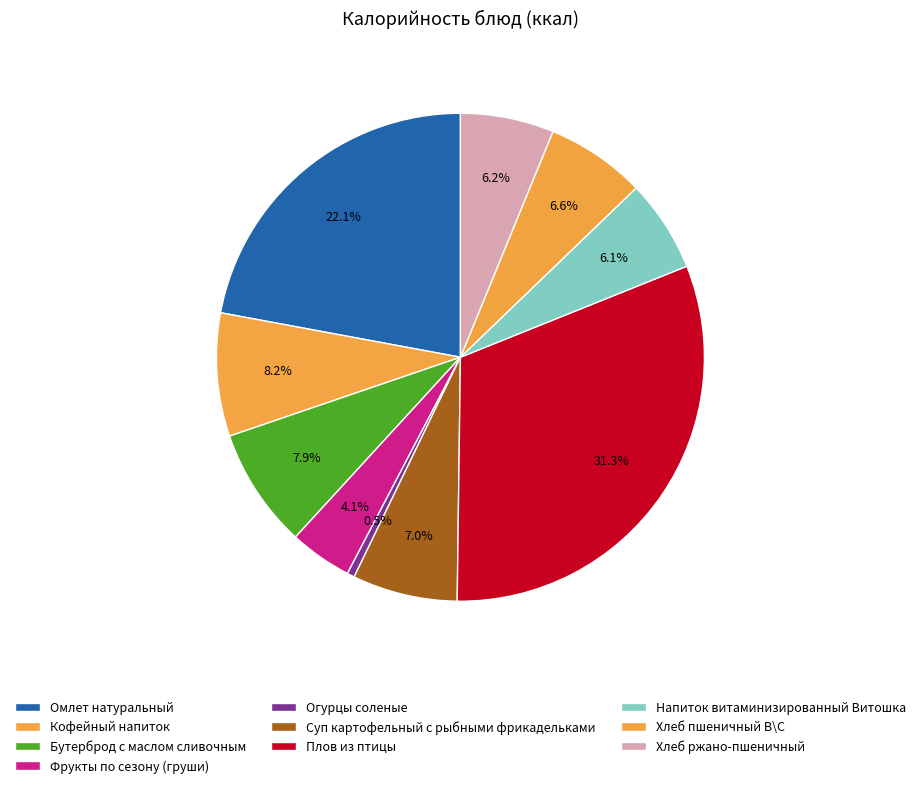

What is the change in value from Фрукты по сезону (груши) to Огурцы соленые?

-52